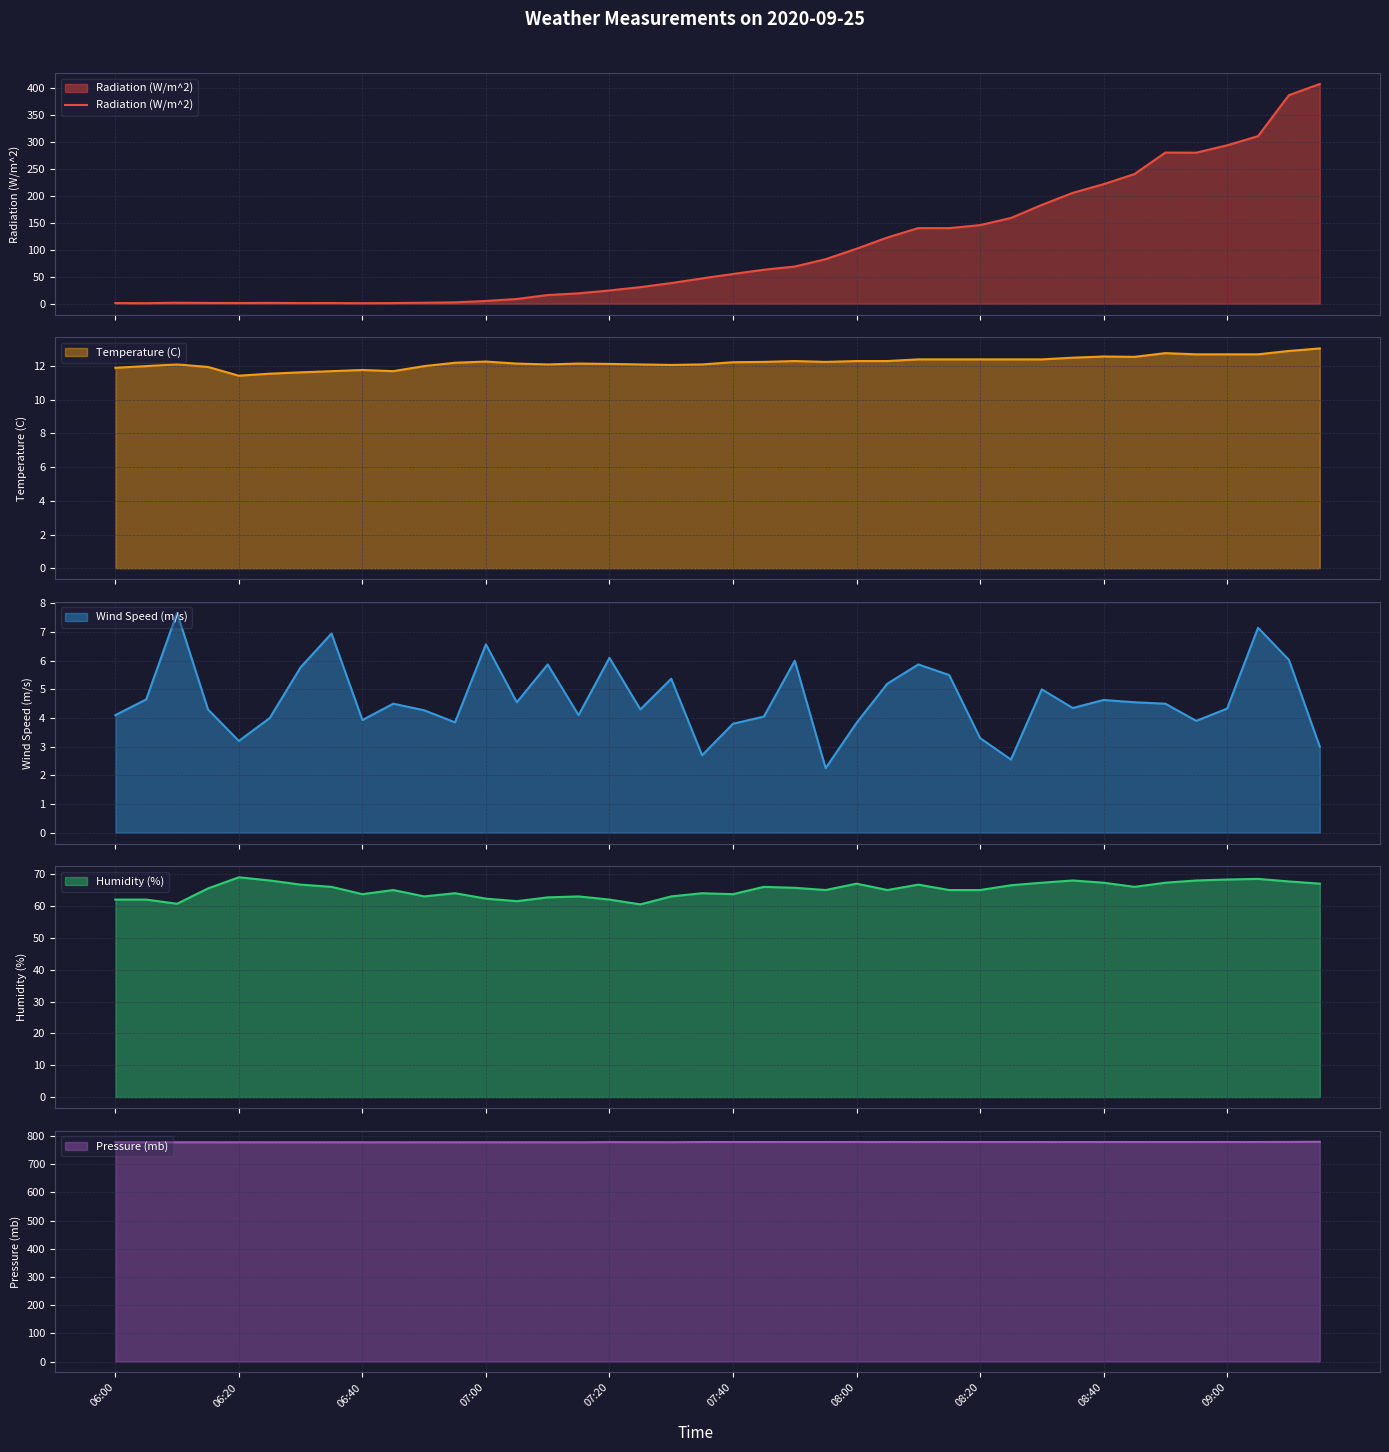

Is it true that Pressure (mb) equals 297.7 at 07:20?

False